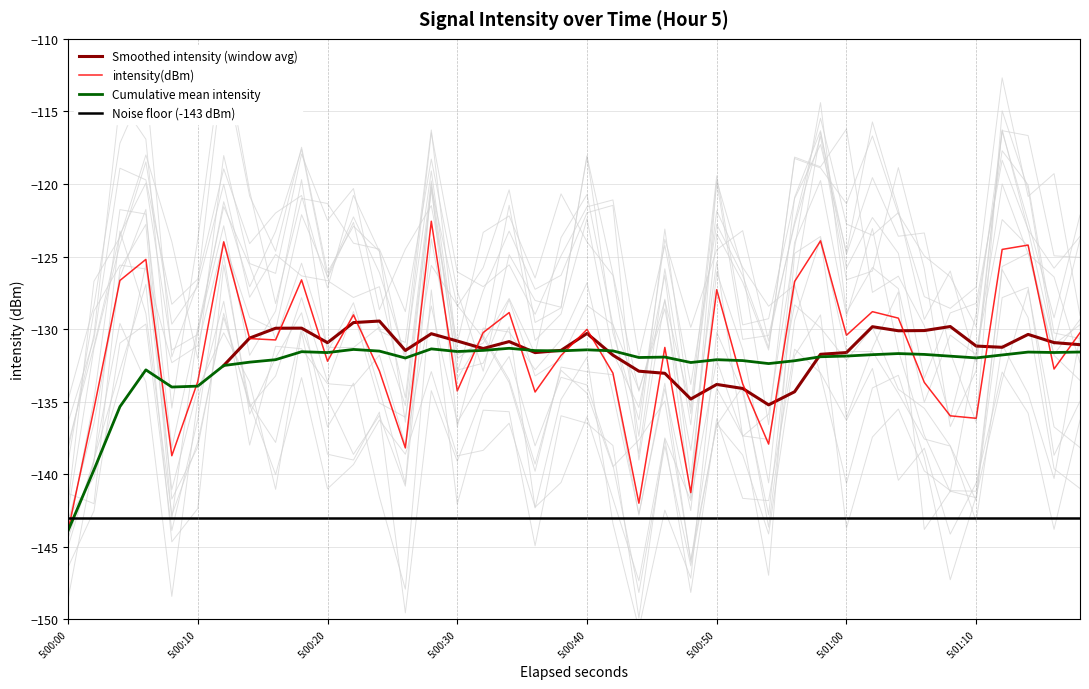

Is it true that Cumulative mean intensity equals -133.9 at 5:00:10?

True